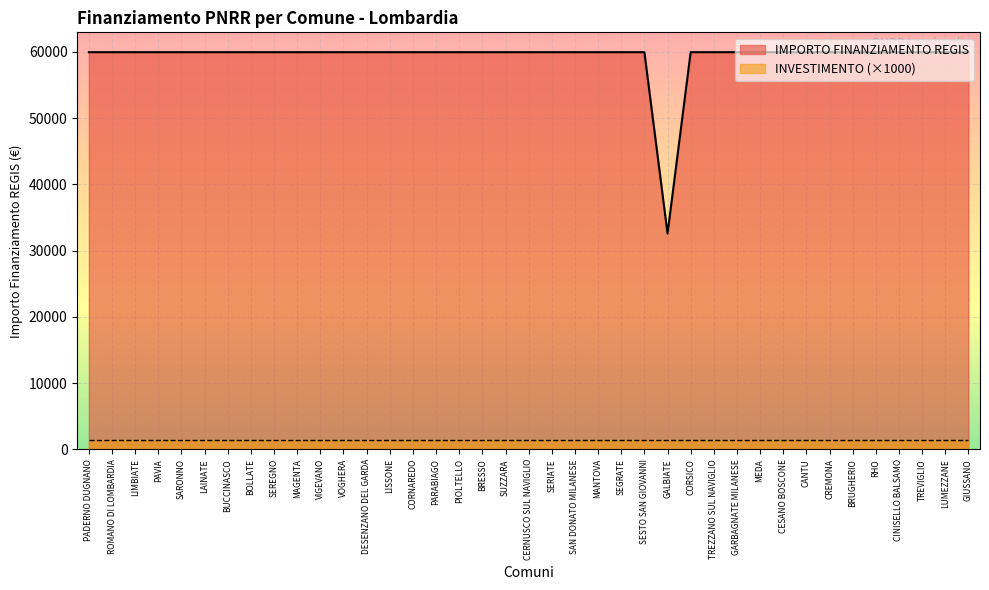

Where is the first local minimum?

GALBIATE